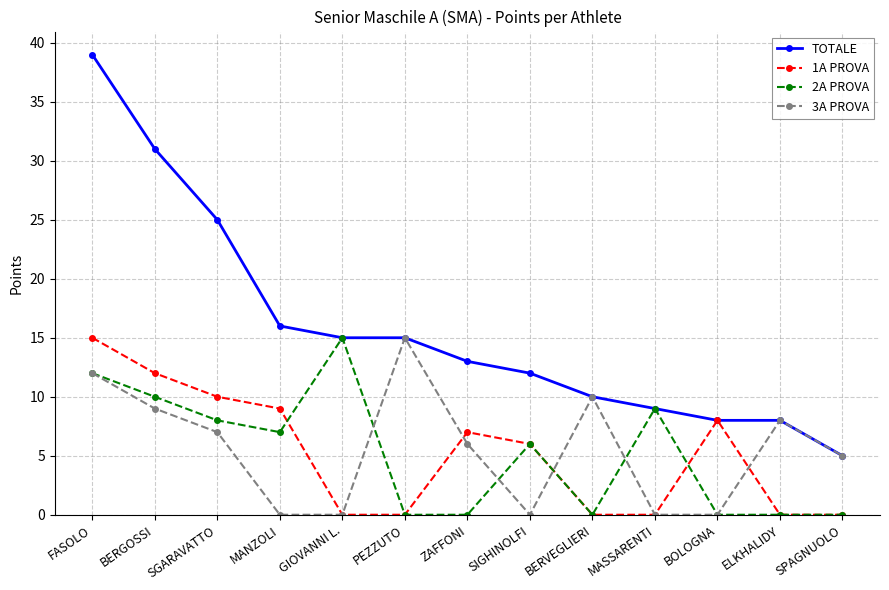

Is the value of TOTALE at GIOVANNI L. greater than the value of 2A PROVA at MASSARENTI?

Yes